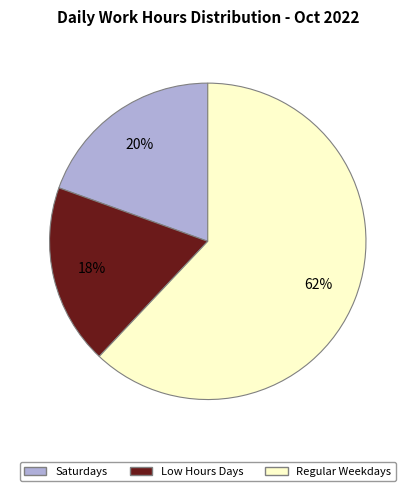

What is the largest slice in the pie chart?

Regular Weekdays